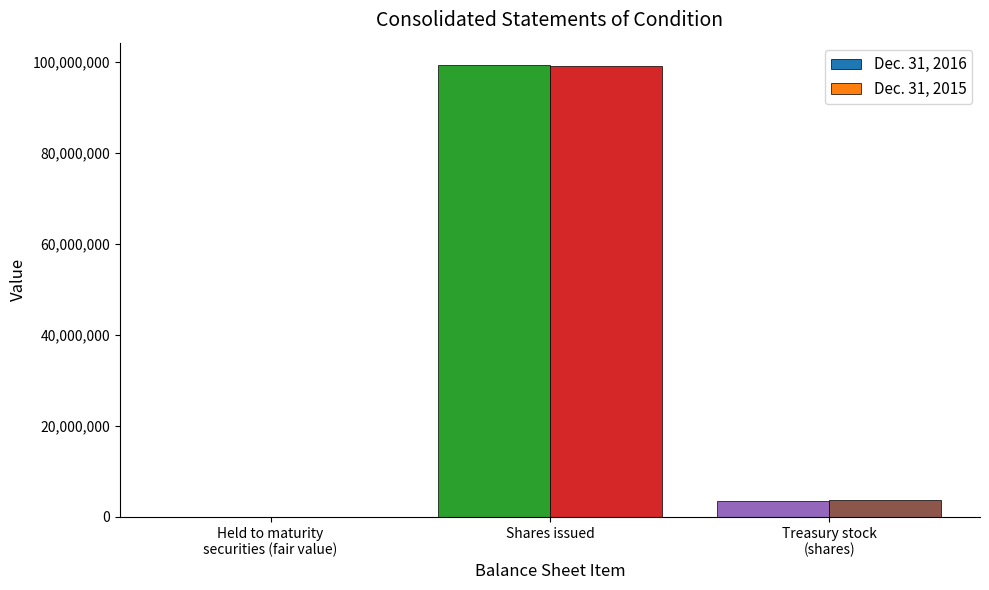

What is the difference between the Dec. 31, 2015 values at Treasury stock
(shares) and Shares issued?

95262224